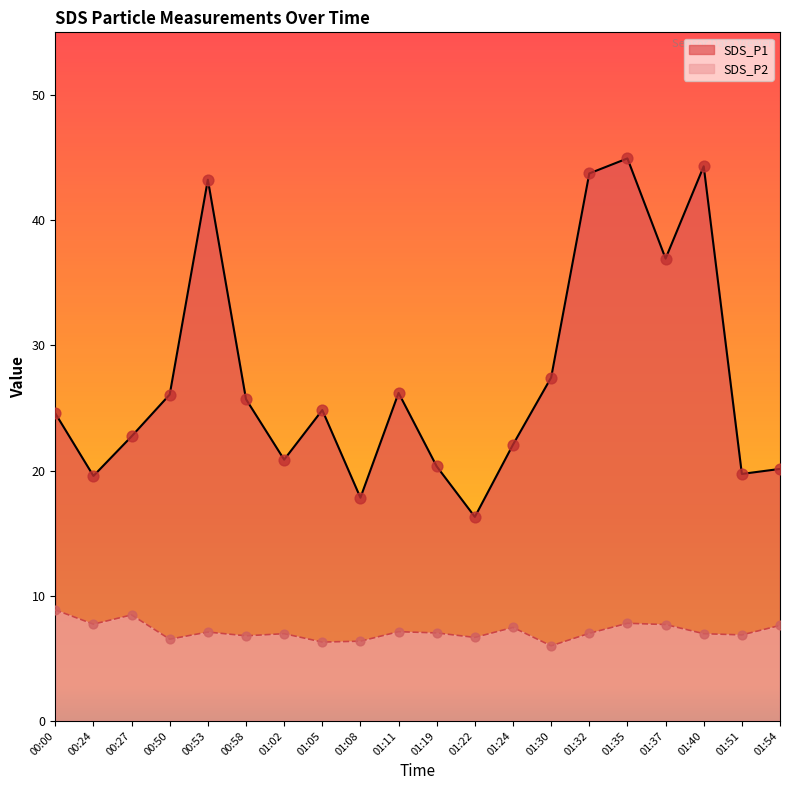

Is the value of SDS_P2 at 01:08 greater than the value of SDS_P1 at 01:24?

No